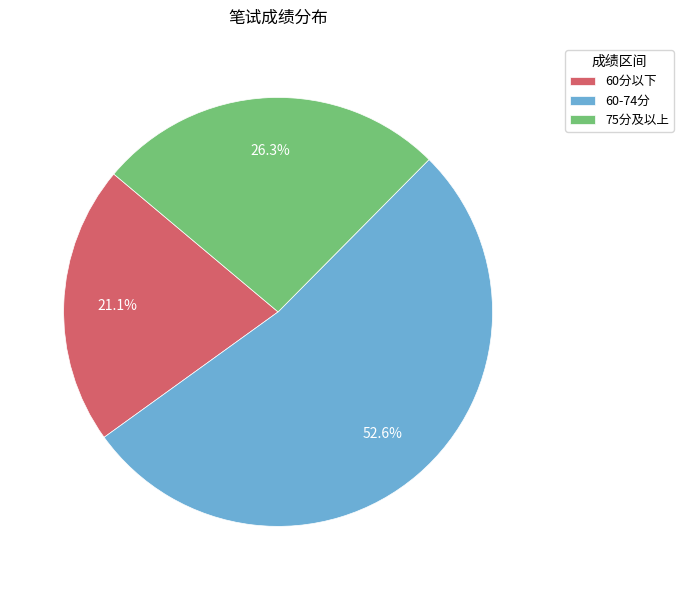

Which has a higher value, 60-74分 or 60分以下?

60-74分